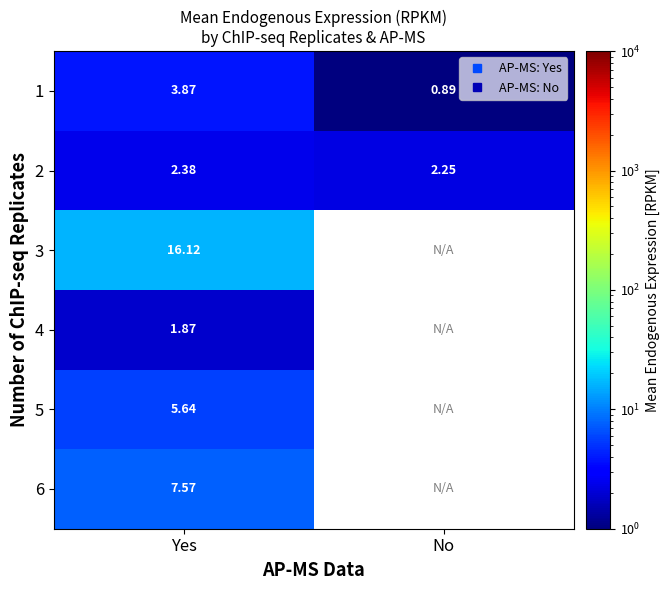

At which label does 2 reach its minimum?

No